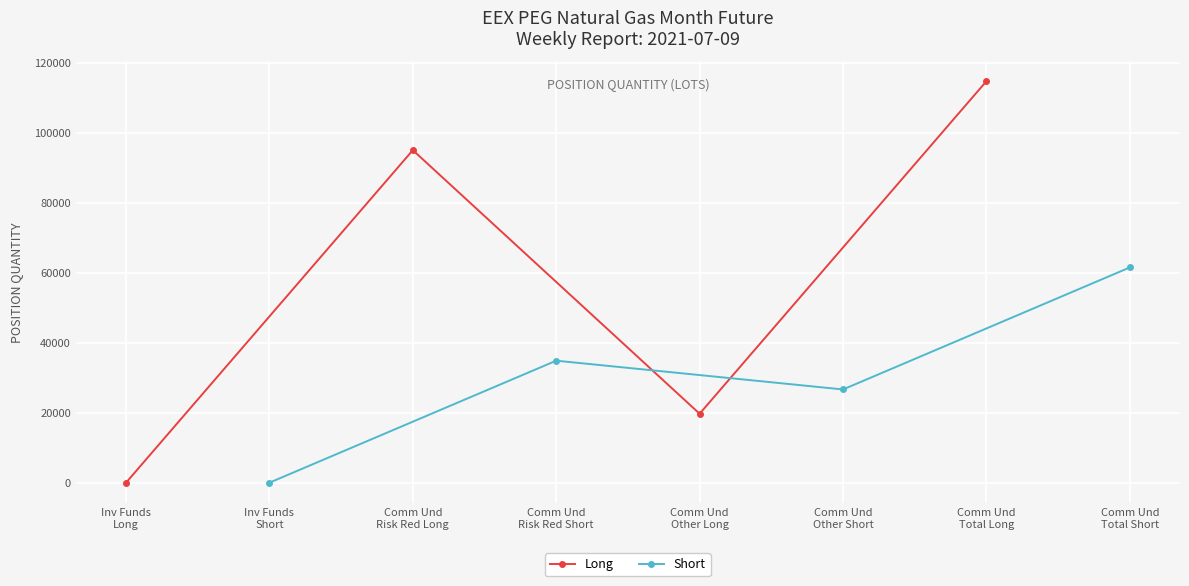

What is the maximum value for Long?

114768